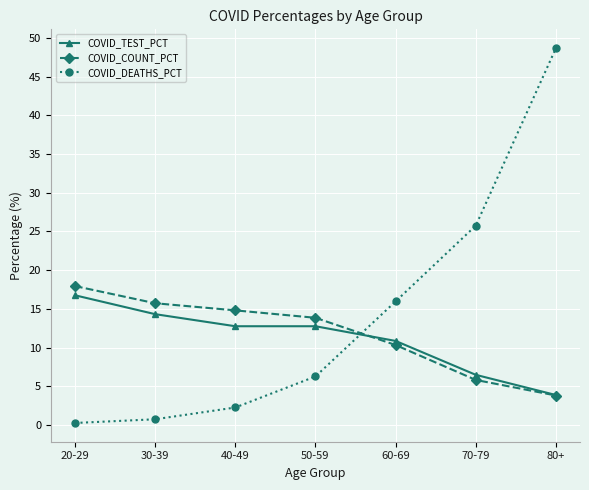

Does the chart display data point markers on the line(s)?

Yes